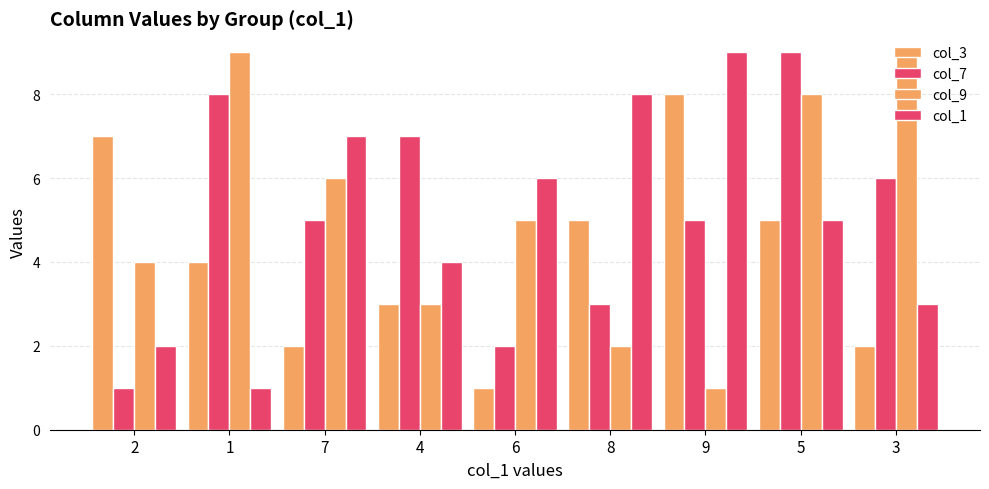

Between 2 and 6, which series saw the biggest shift?

col_3